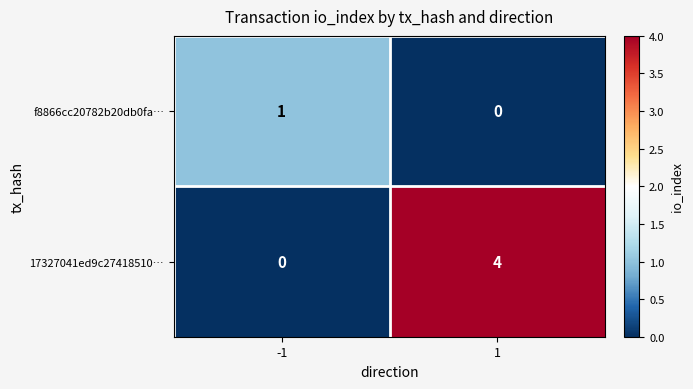

Which series has the largest total across all categories?

17327041ed9c27418510…